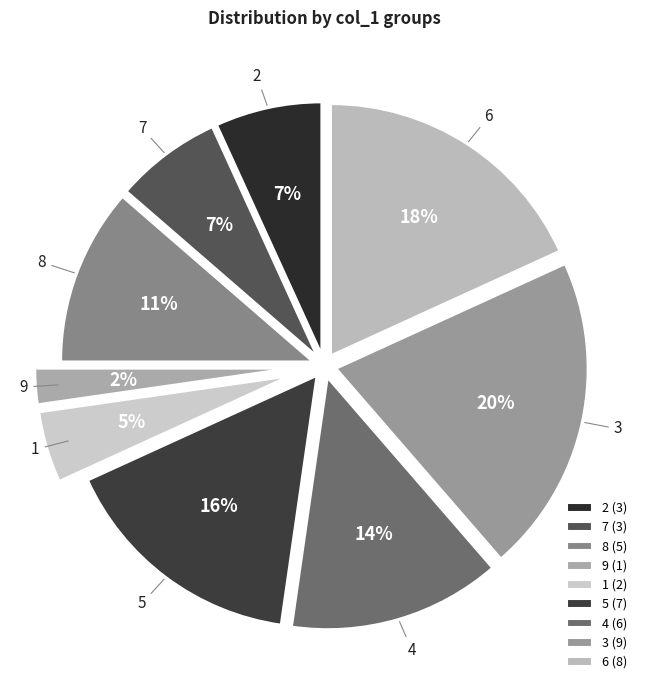

Count the number of slices in the pie.

9